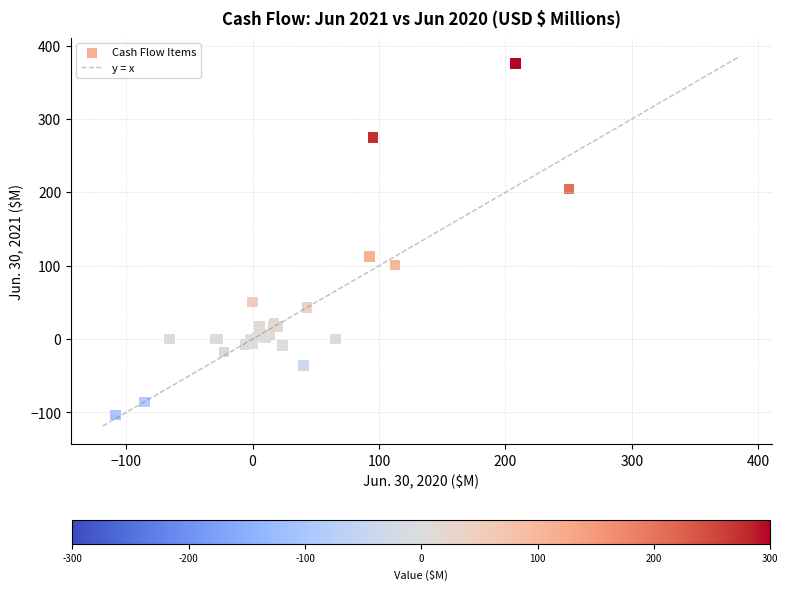

What Y value in the scatter plot is closest to 136?

112.9